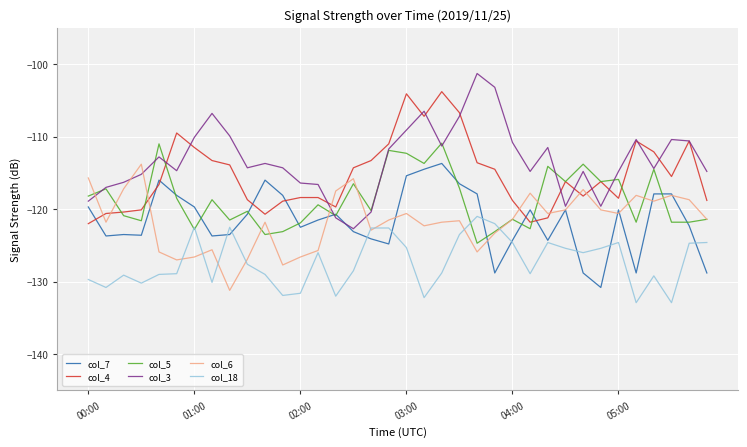

What is the average value of the col_18 series?

-127.3